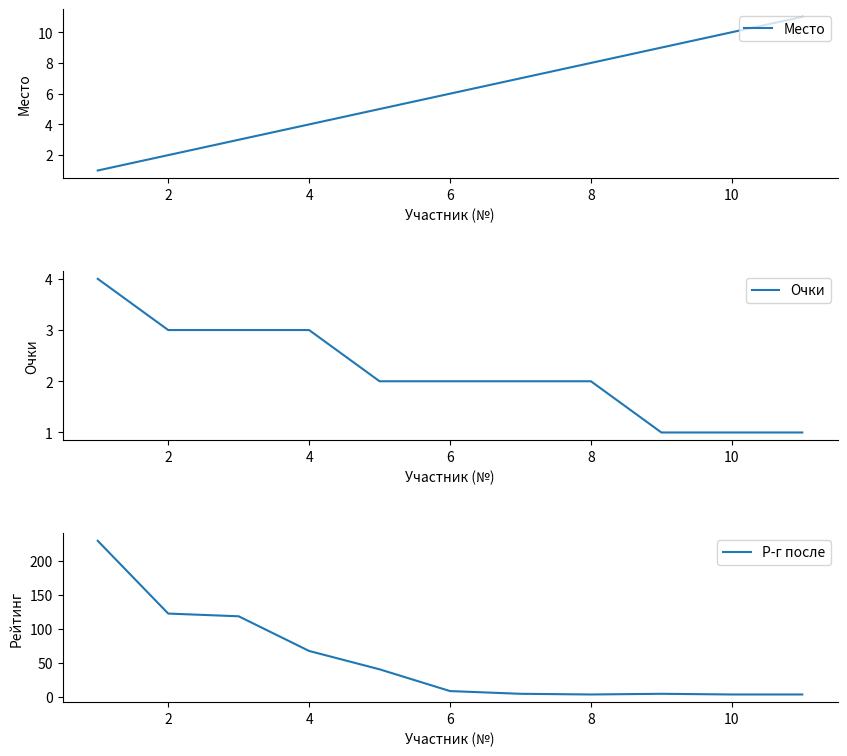

True or false: Р-г после and Очки intersect in this chart.

False